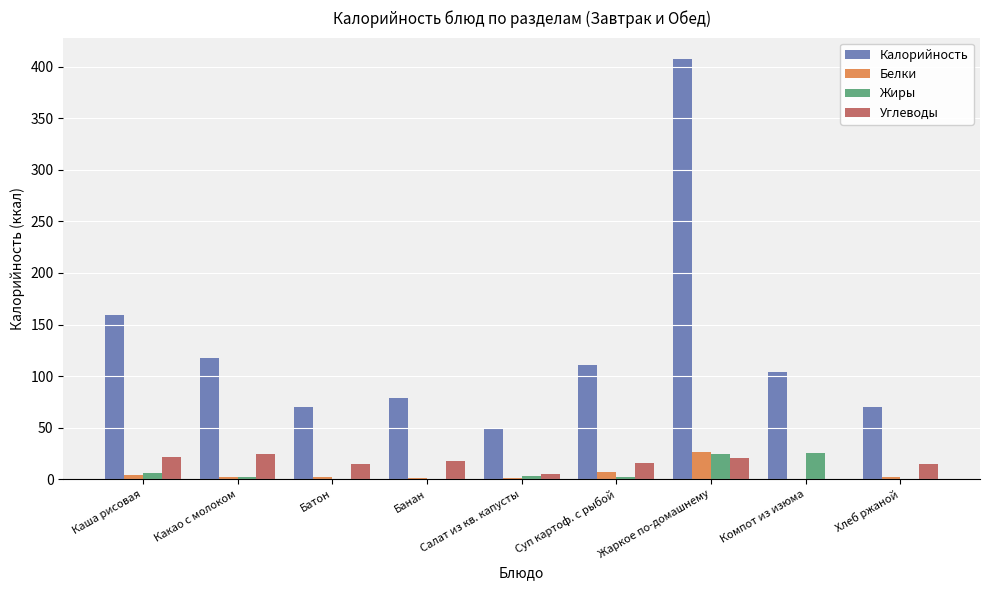

What are all the series names shown in the legend?

Калорийность, Белки, Жиры, Углеводы